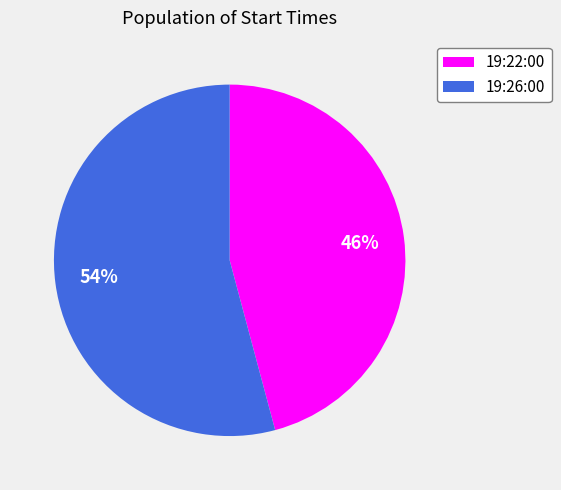

To the nearest percent, what is the difference between the largest and smallest slice percentages?

8%